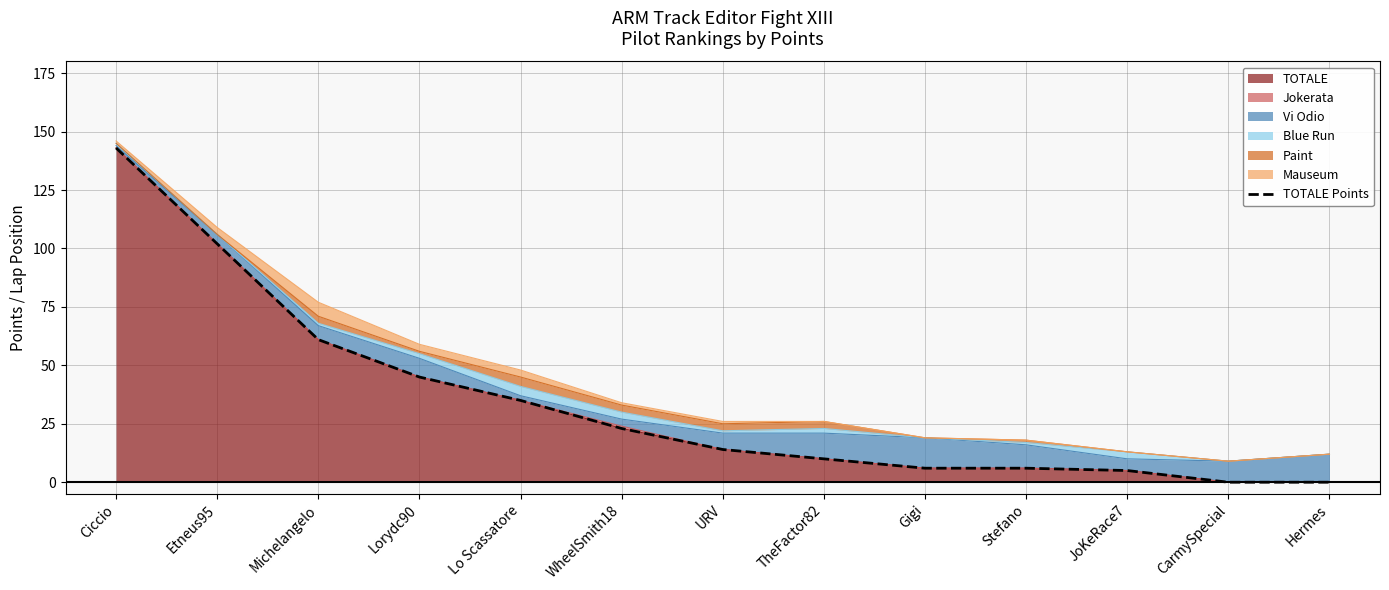

Does the chart display data point markers on the line(s)?

No